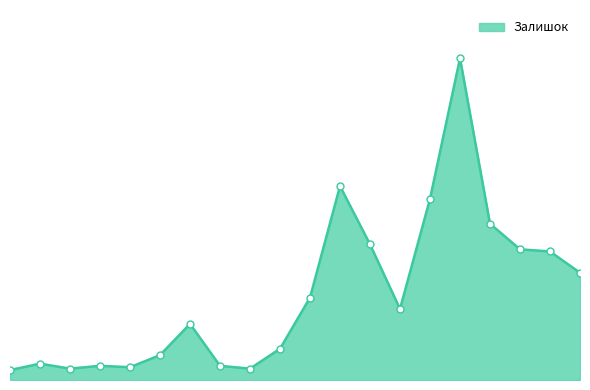

True or false: there are more than 0 points higher than both neighbors.

True